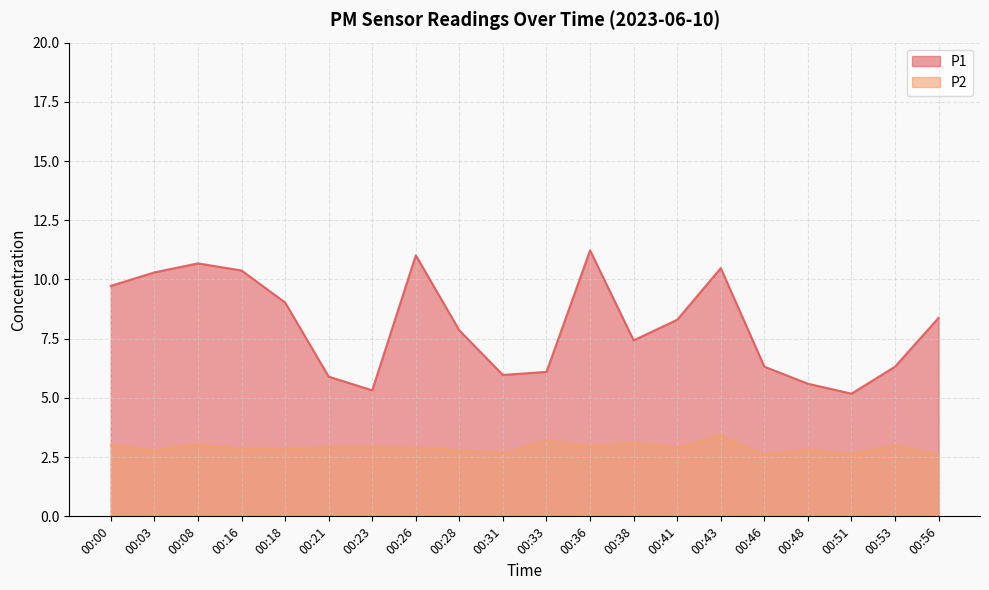

List the series in order of their overall mean, highest first.

P1, P2